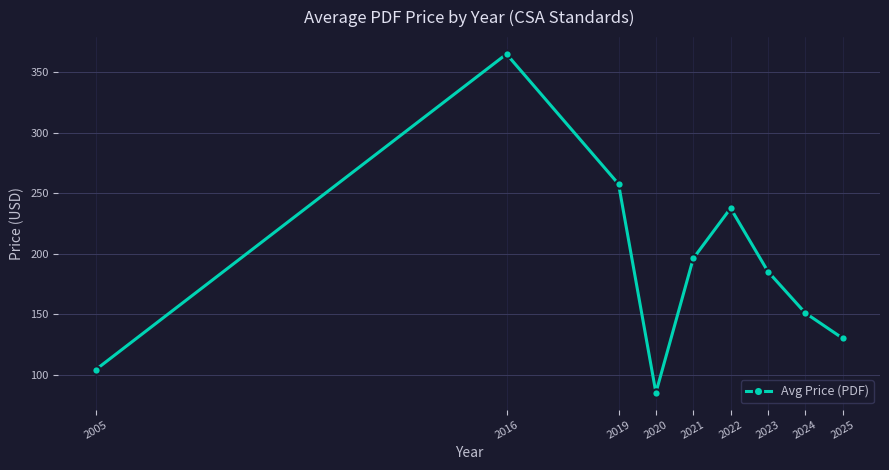

True or false: the data has more than 0 interior local peaks.

True